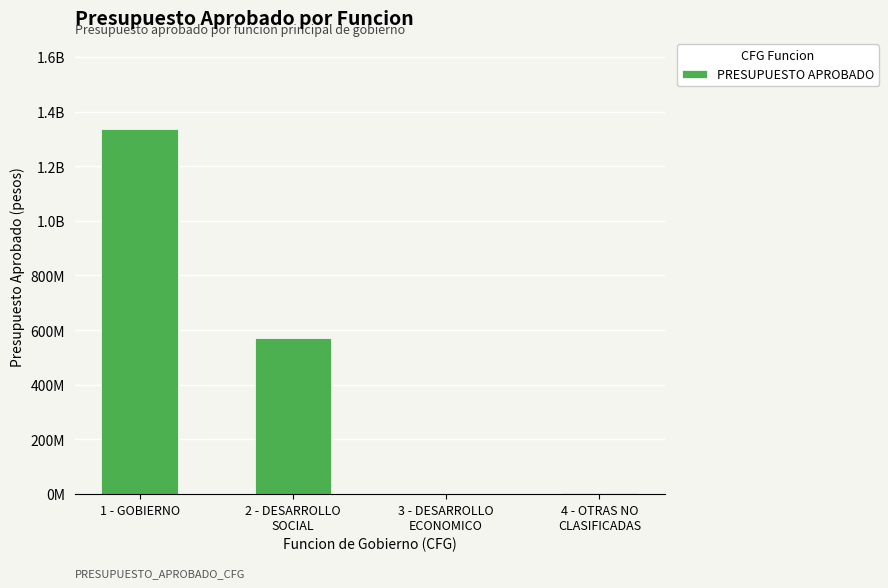

Approximately how many times larger is the value at 1 - GOBIERNO compared to 4 - OTRAS NO
CLASIFICADAS?

641.2